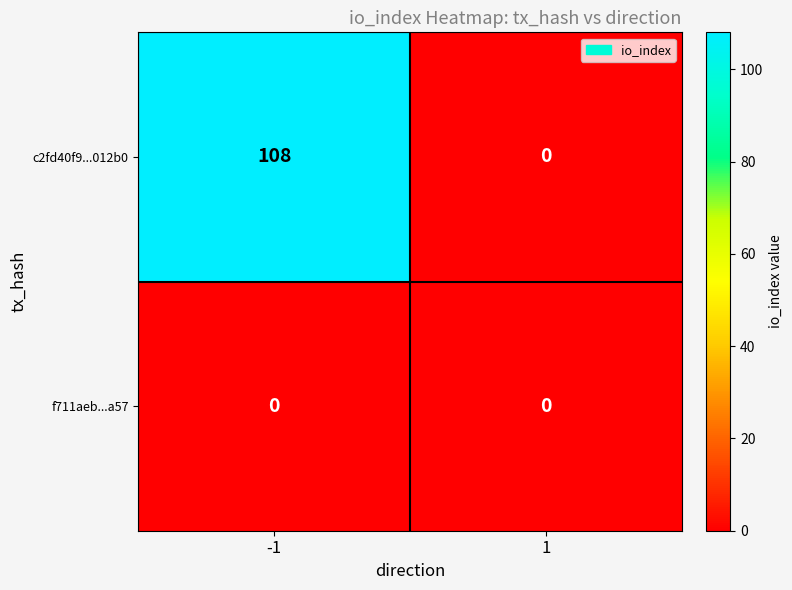

What is the sum of the c2fd40f9...012b0 values at 1 and -1?

108